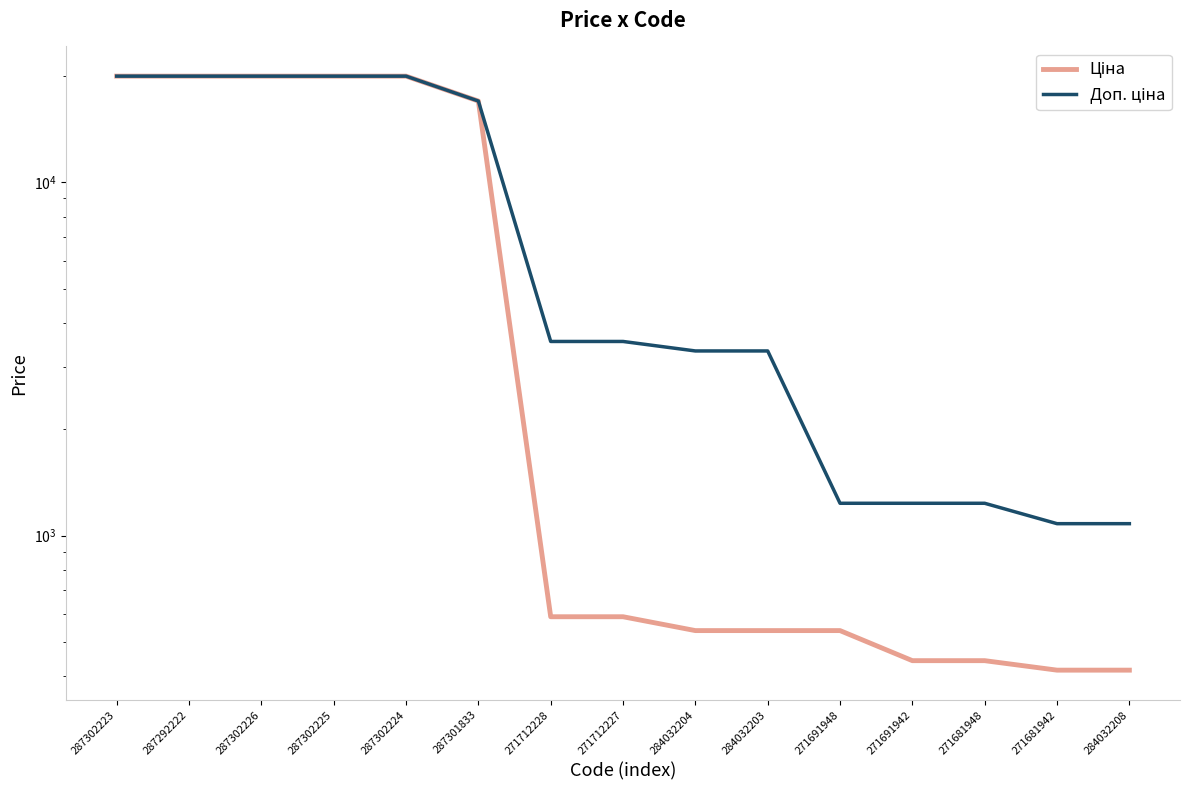

How many data points in Доп. ціна are above 3544?

8